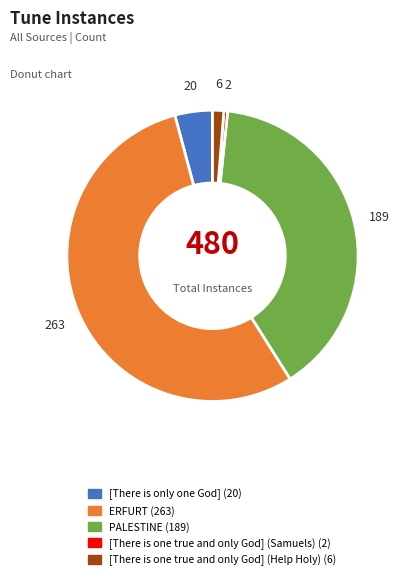

True or false: [There is one true and only God] (Help Holy) accounts for 11% of the total.

False